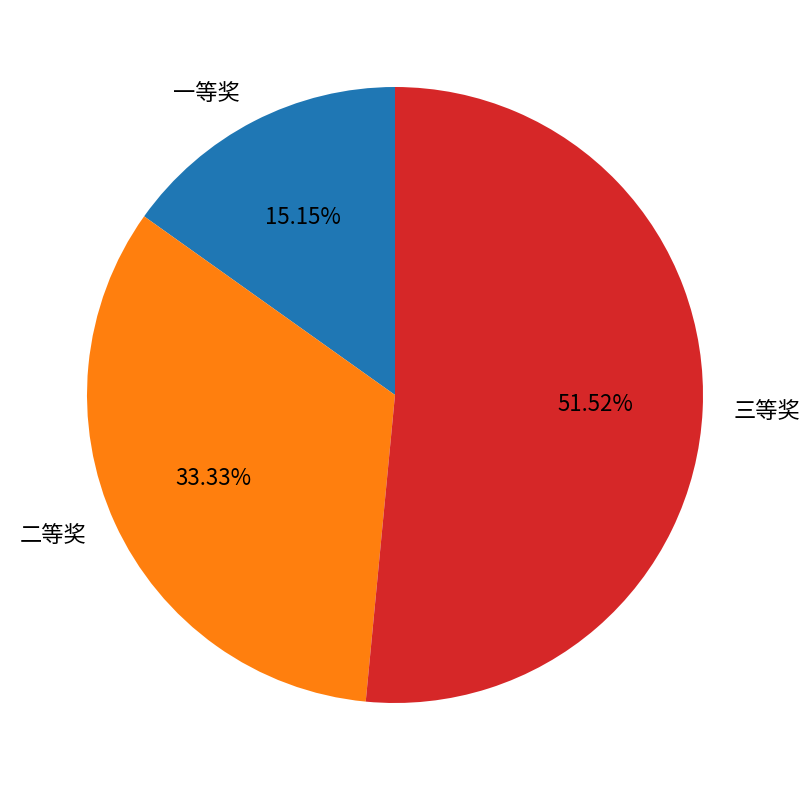

Which slice is the smallest?

一等奖